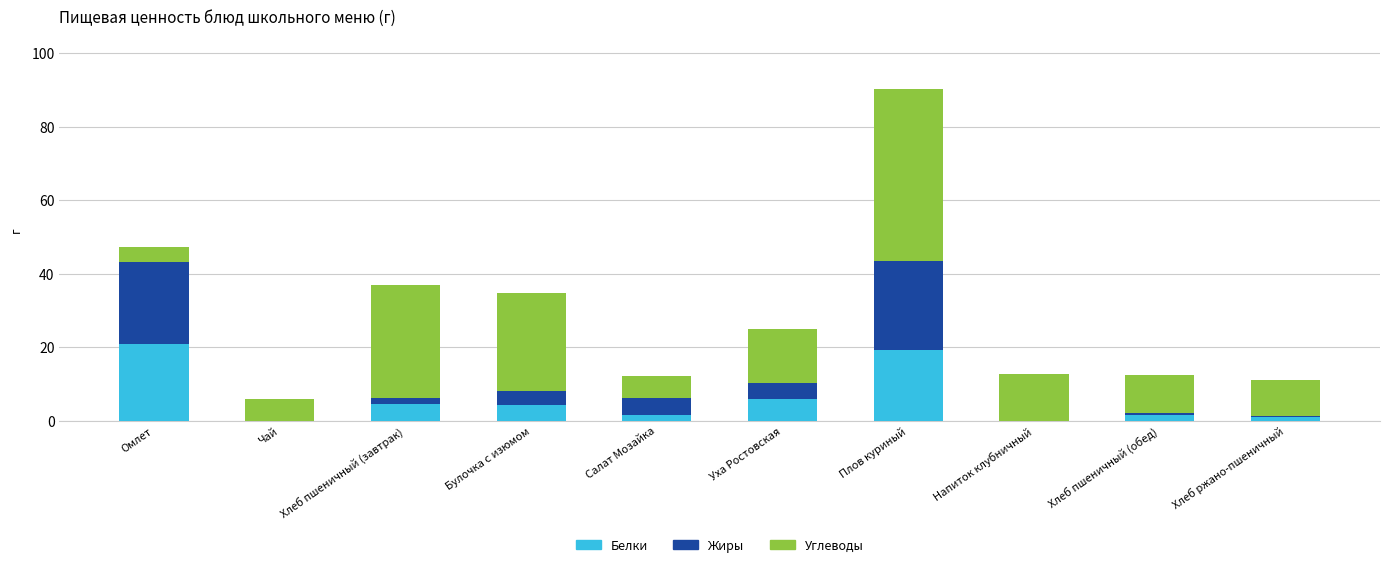

What are all the series names shown in the legend?

Белки, Жиры, Углеводы